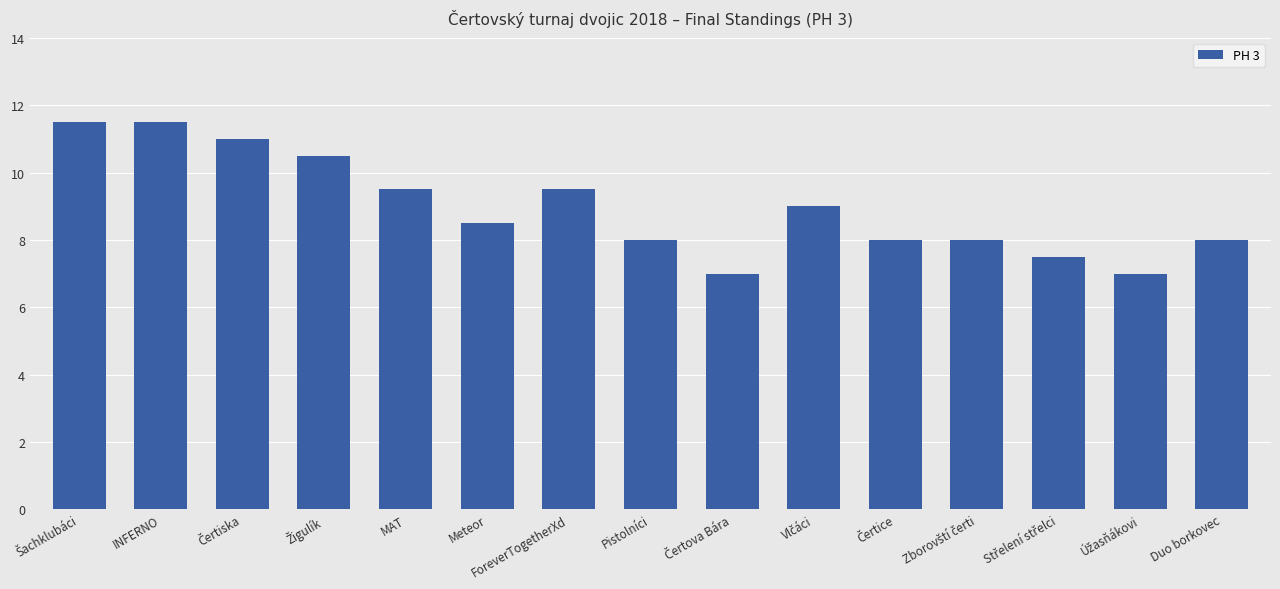

What is the difference between the maximum and minimum values?

4.5